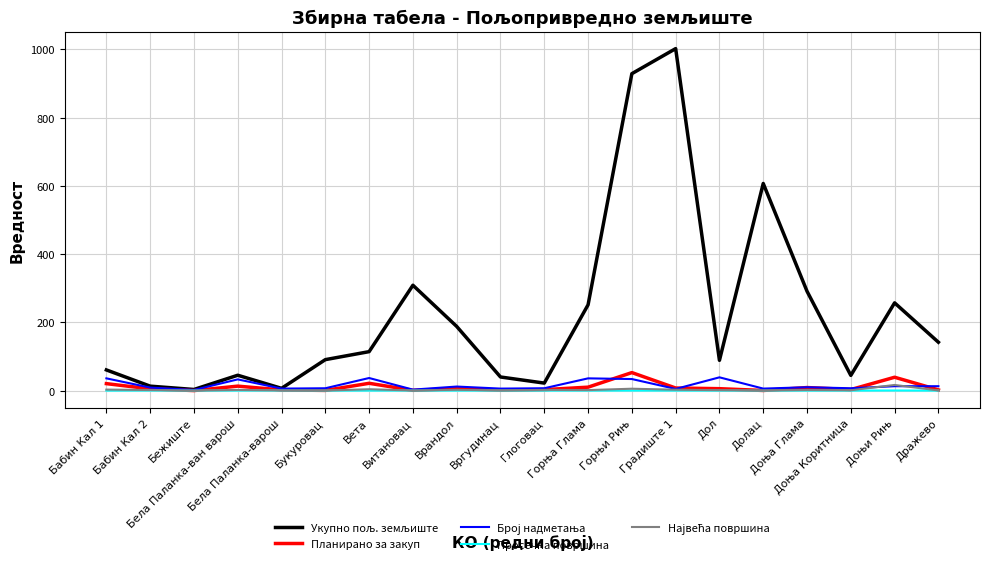

What is the maximum value shown in the chart?

1002.0